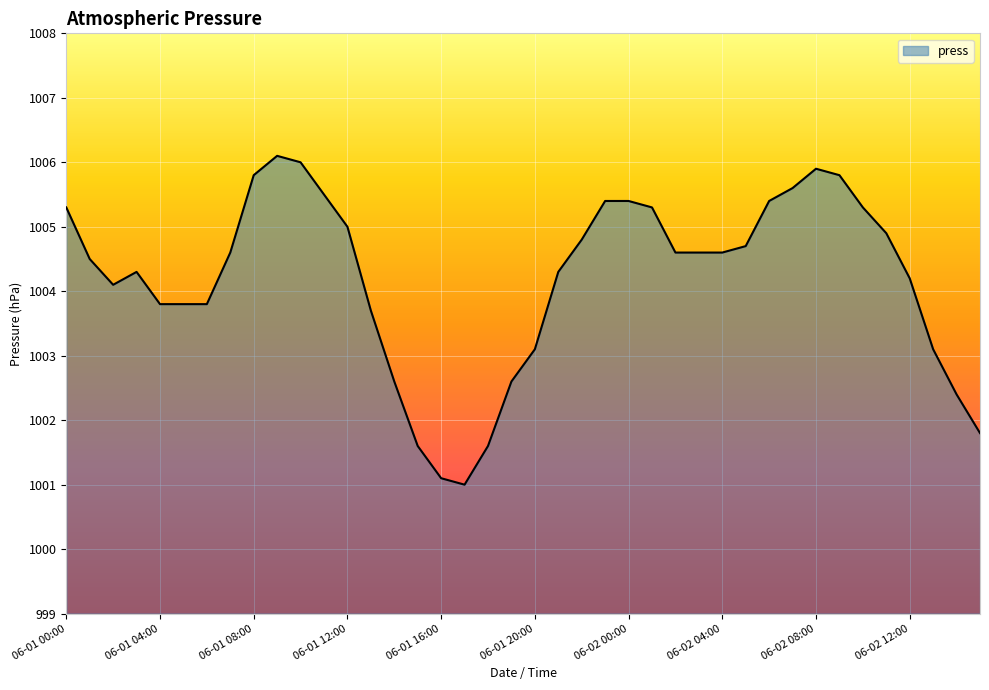

What is the maximum value shown in the chart?

1006.1